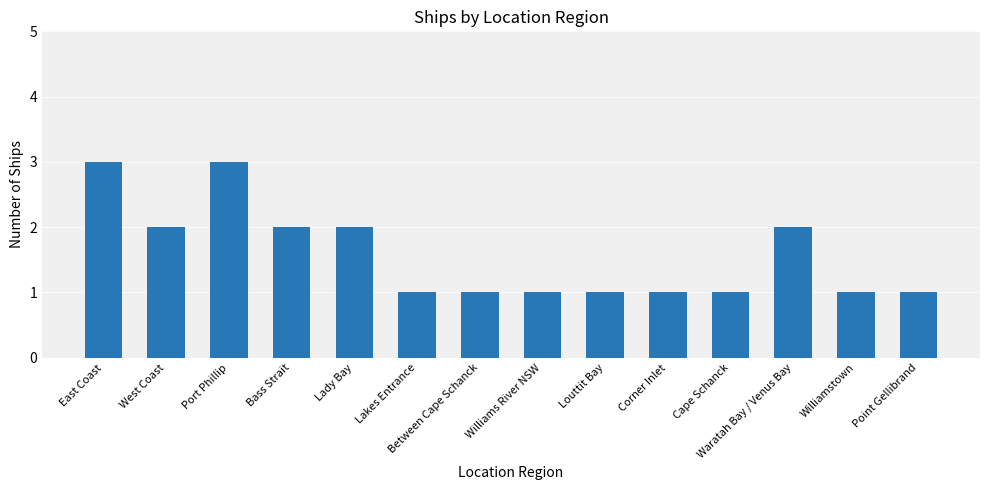

Approximately how many times larger is the value at Louttit Bay compared to Port Phillip?

0.3